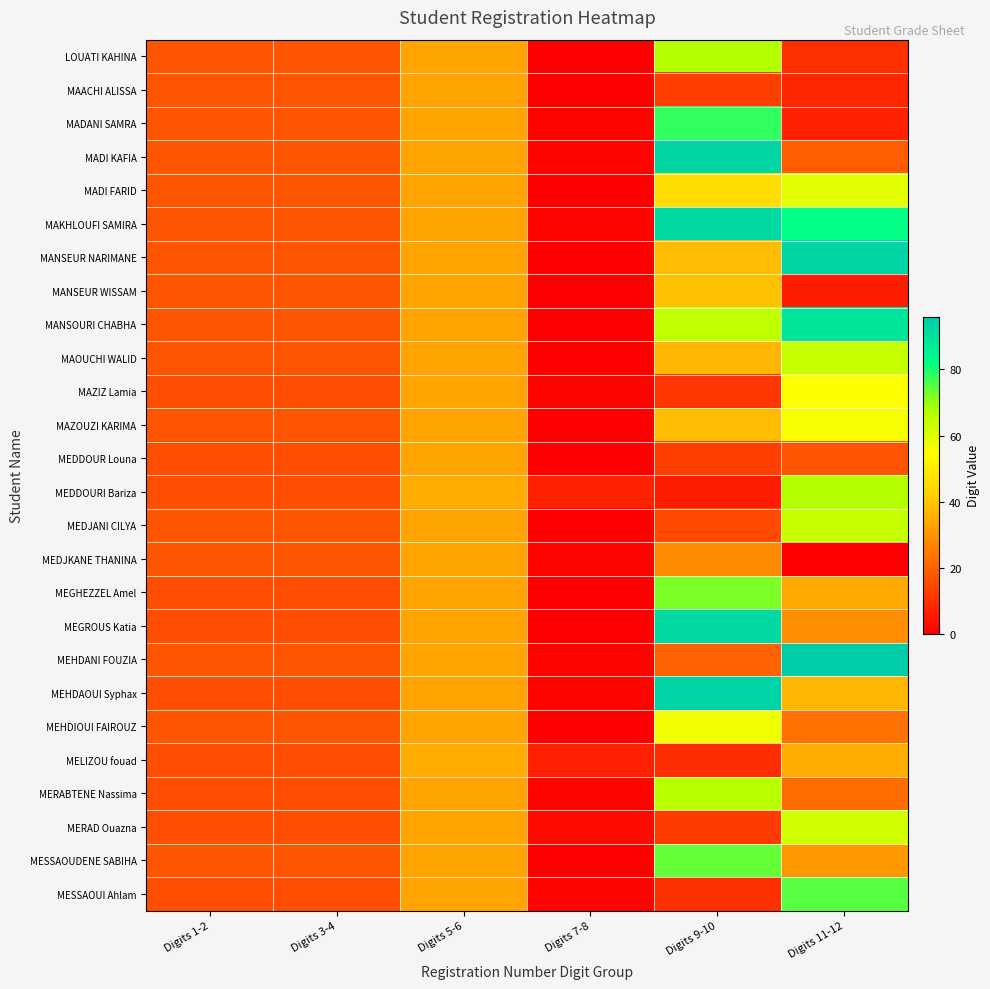

List the series in order of their peak value, highest first.

MEHDANI FOUZIA, MEHDAOUI Syphax, MADI KAFIA, MANSEUR NARIMANE, MAKHLOUFI SAMIRA, MEGROUS Katia, MANSOURI CHABHA, MADANI SAMRA, MESSAOUI Ahlam, MESSAOUDENE SABIHA, MEGHEZZEL Amel, LOUATI KAHINA, MEDDOURI Bariza, MERABTENE Nassima, MAOUCHI WALID, MEDJANI CILYA, MERAD Ouazna, MADI FARID, MEHDIOUI FAIROUZ, MAZOUZI KARIMA, MAZIZ Lamia, MANSEUR WISSAM, MELIZOU fouad, MAACHI ALISSA, MEDDOUR Louna, MEDJKANE THANINA